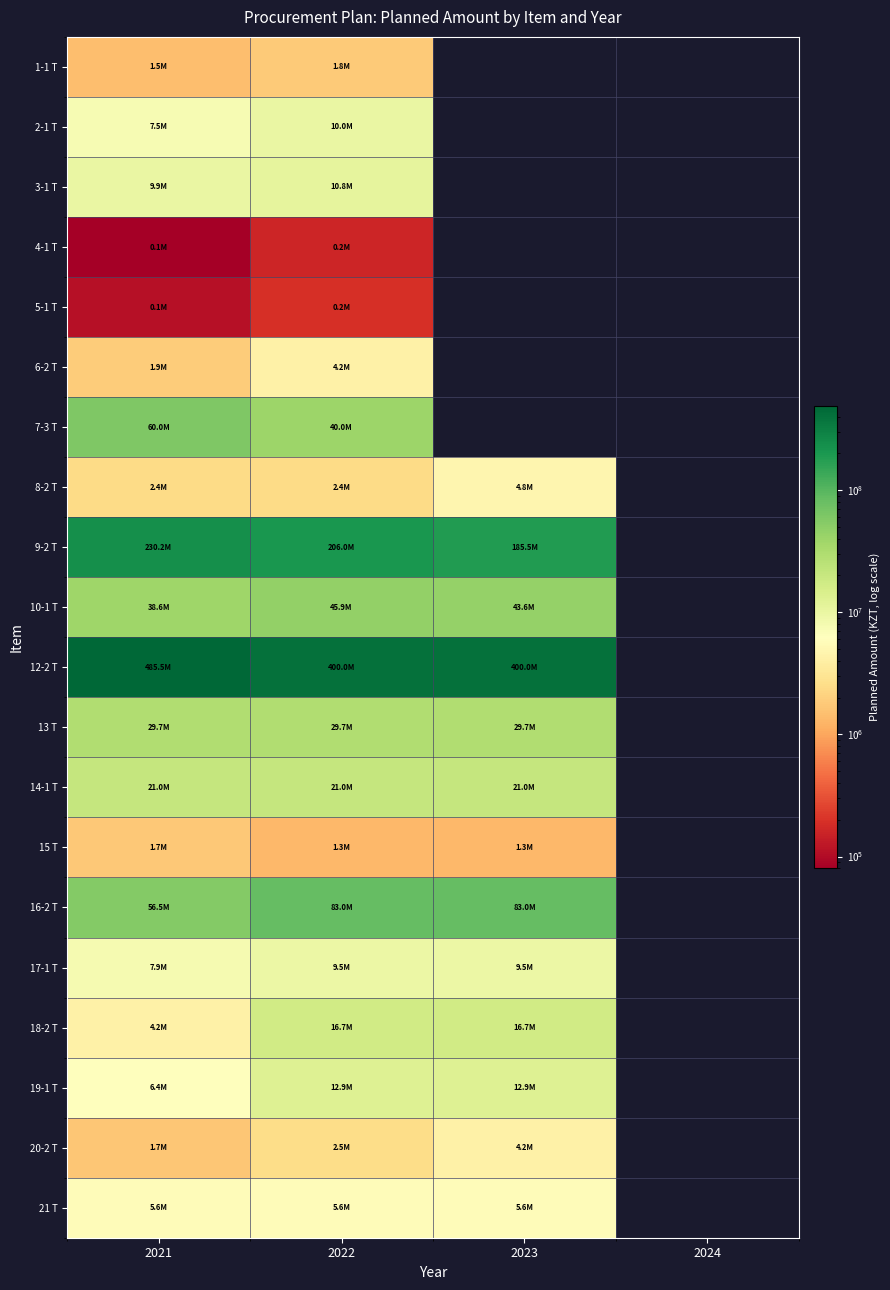

Is the value of 13 Т at 2024 greater than the value of 2-1 Т at 2023?

No